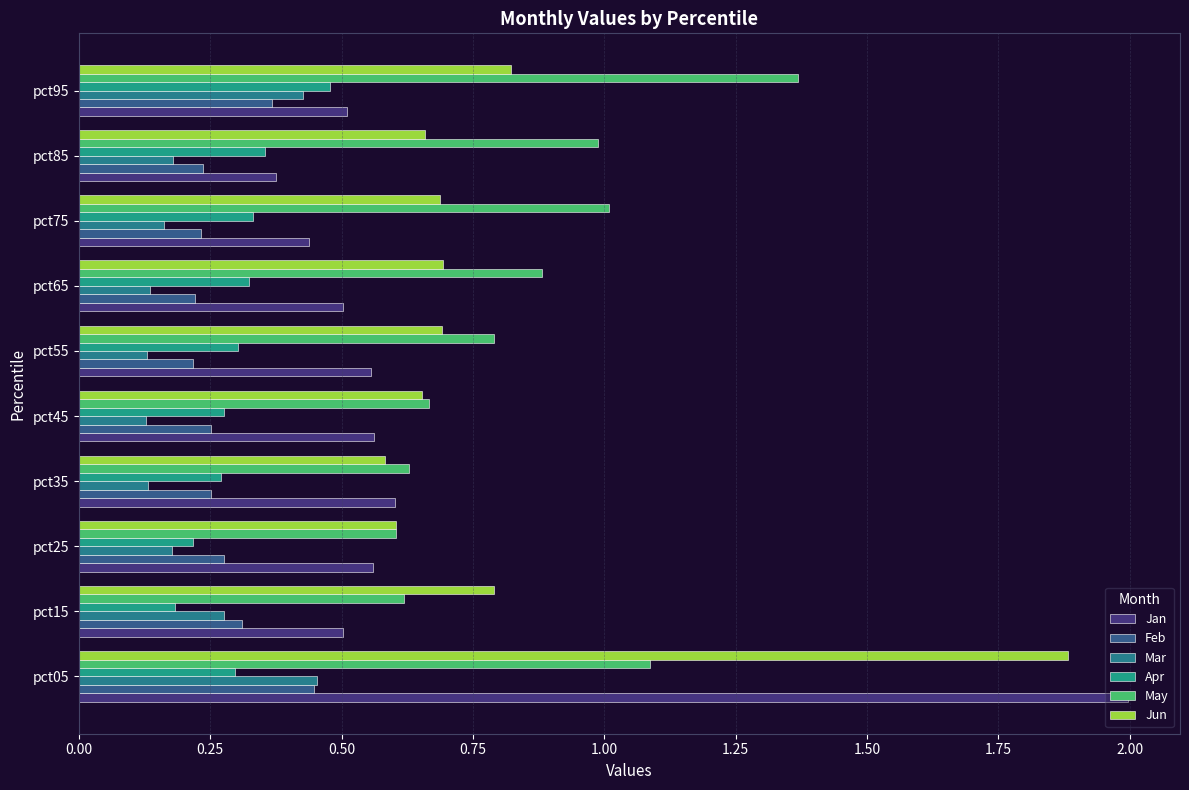

What is the value of the Apr bar at the 7th from the left?

0.3